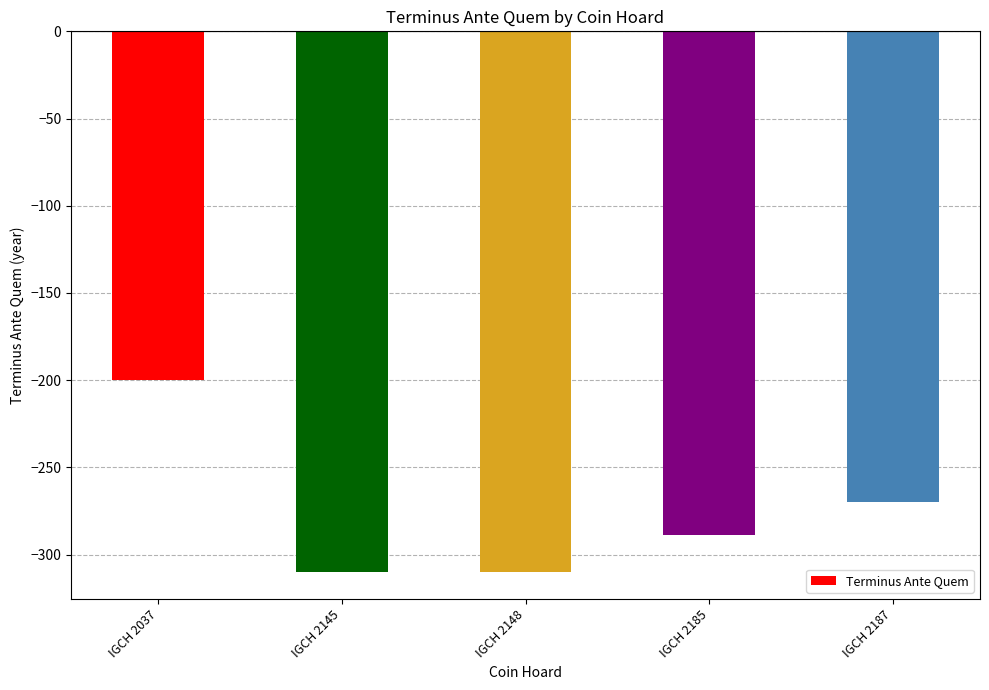

How many series are shown in this chart?

1